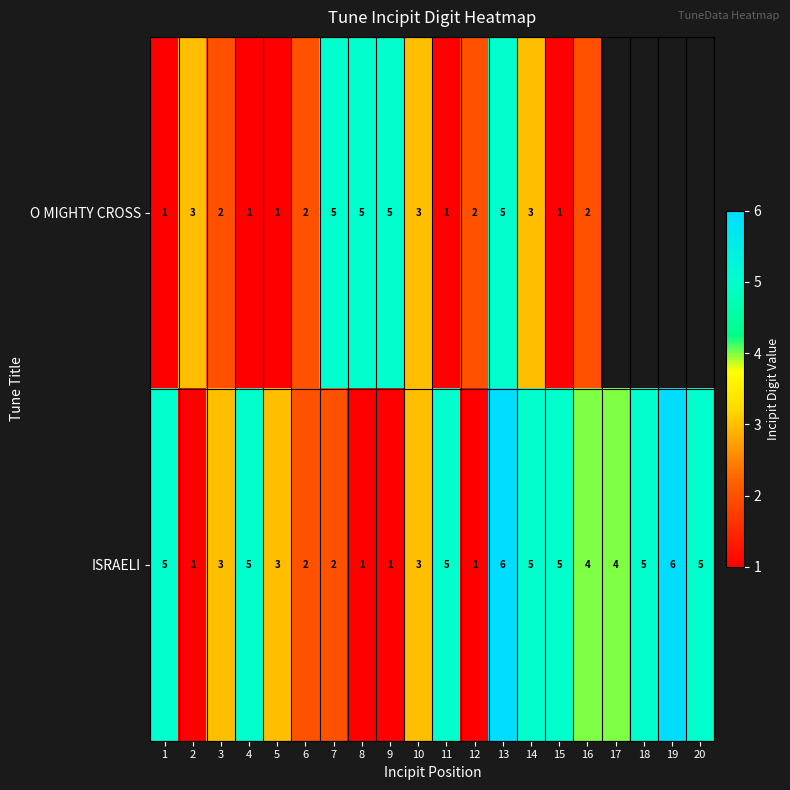

Between 2 and 12, which series saw the biggest shift?

O MIGHTY CROSS